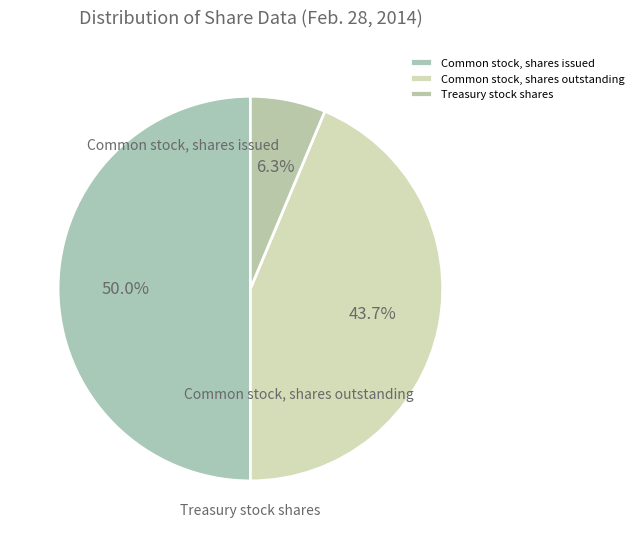

Is the sum of Common stock, shares outstanding and Treasury stock shares greater than half?

No